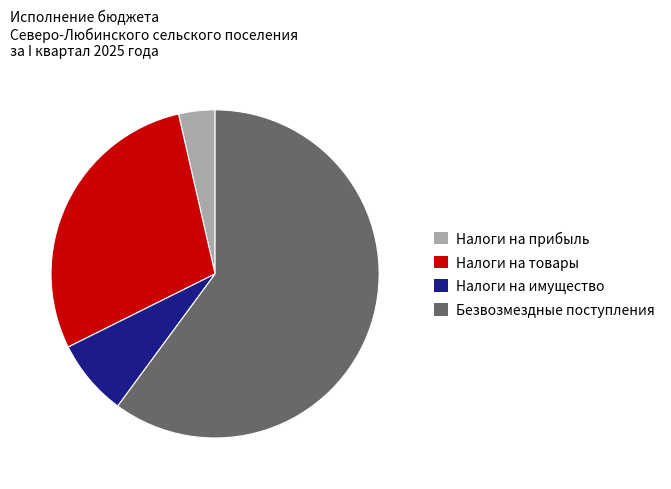

True or false: Безвозмездные поступления accounts for 70% of the total.

False